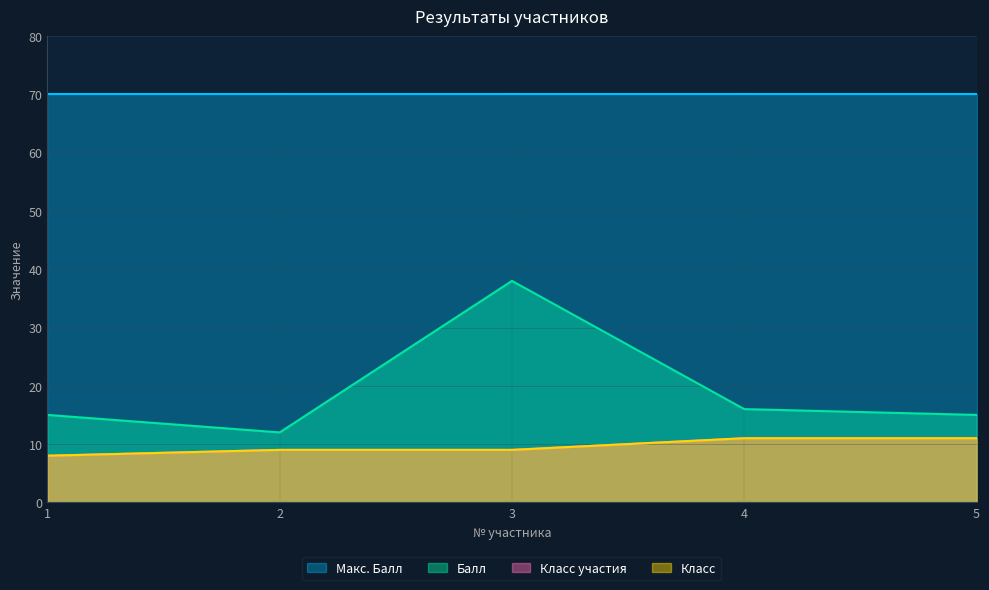

At which category is the sum across all series the highest?

3